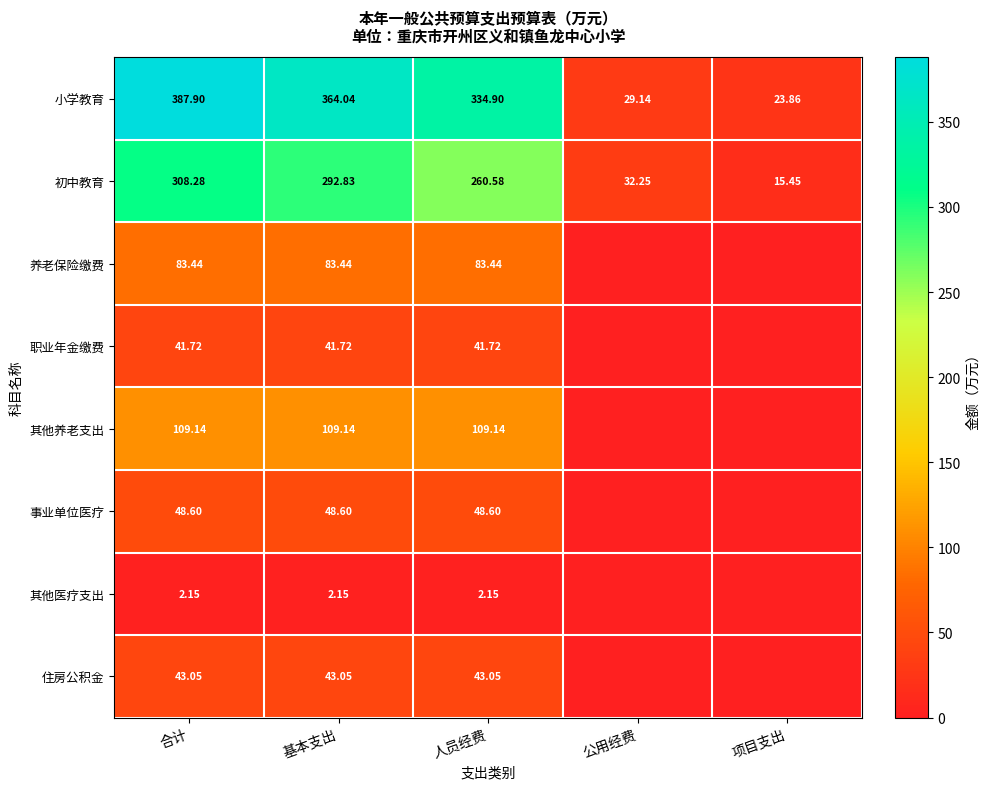

Where does the 初中教育 series first go above 260?

合计